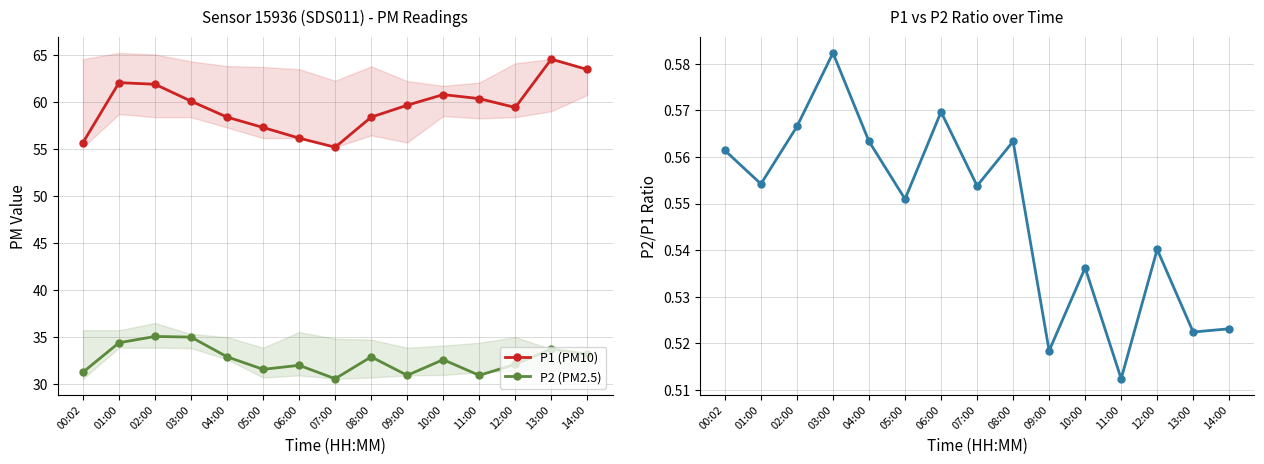

Does the chart have visible grid lines?

Yes